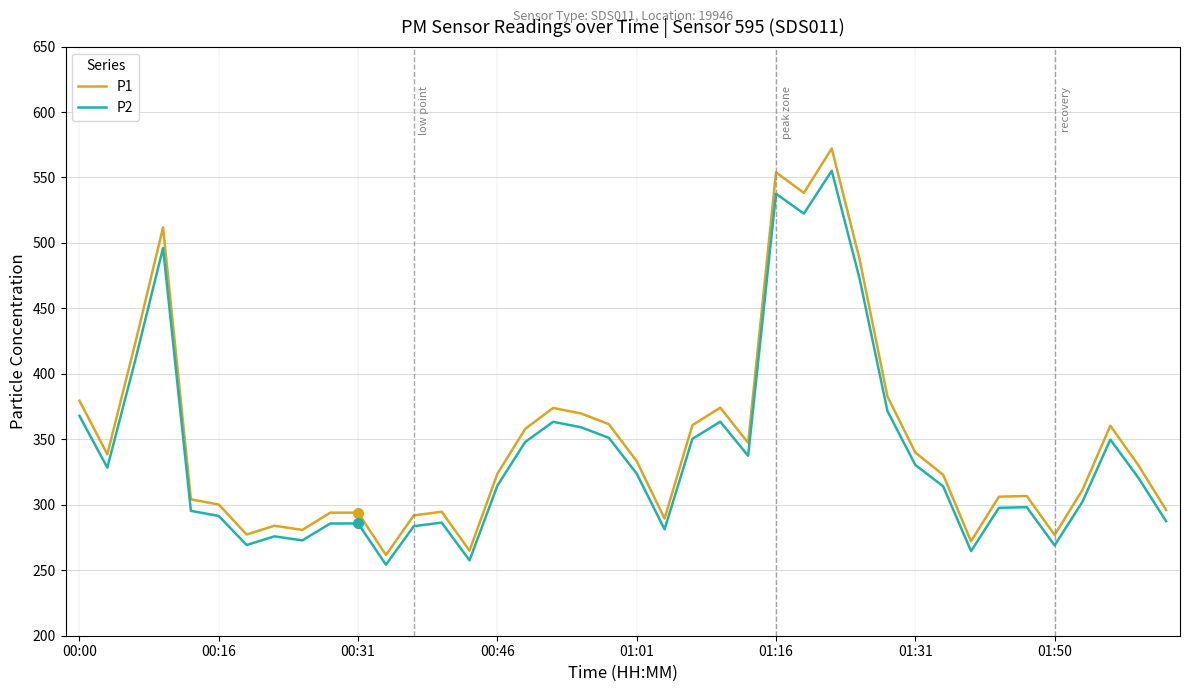

What is the lowest value of the P2 series?

254.2